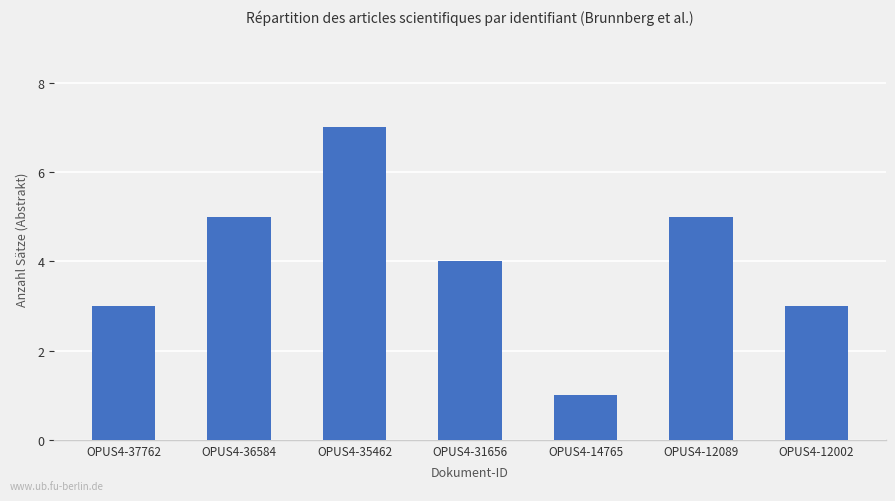

Reading left to right, what are all the values shown in this chart?

3	5	7	4	1	5	3